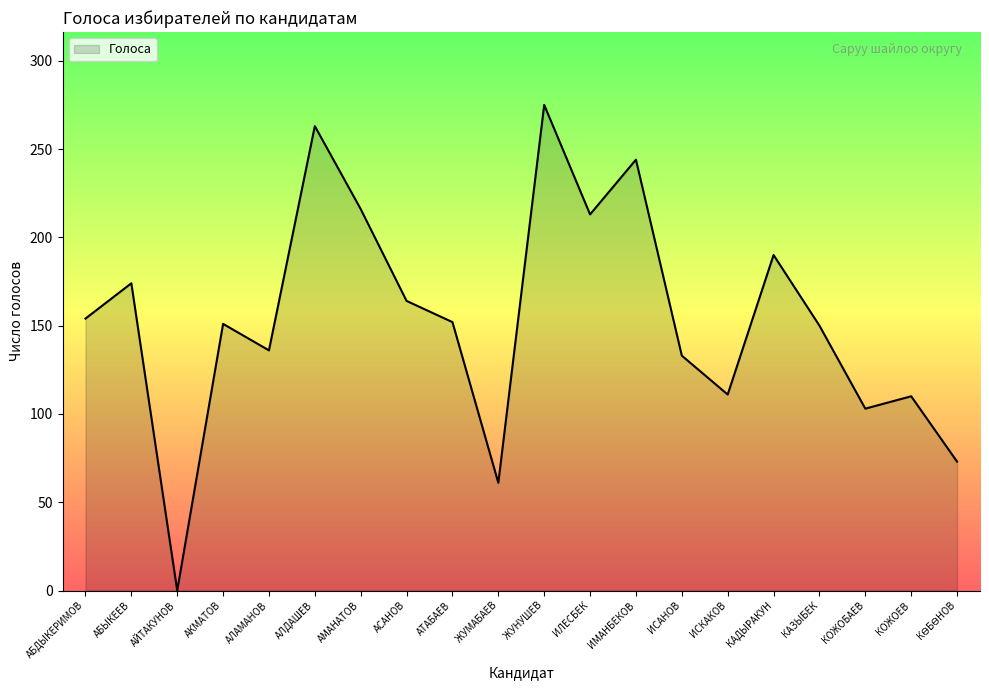

How many positive values are there?

19